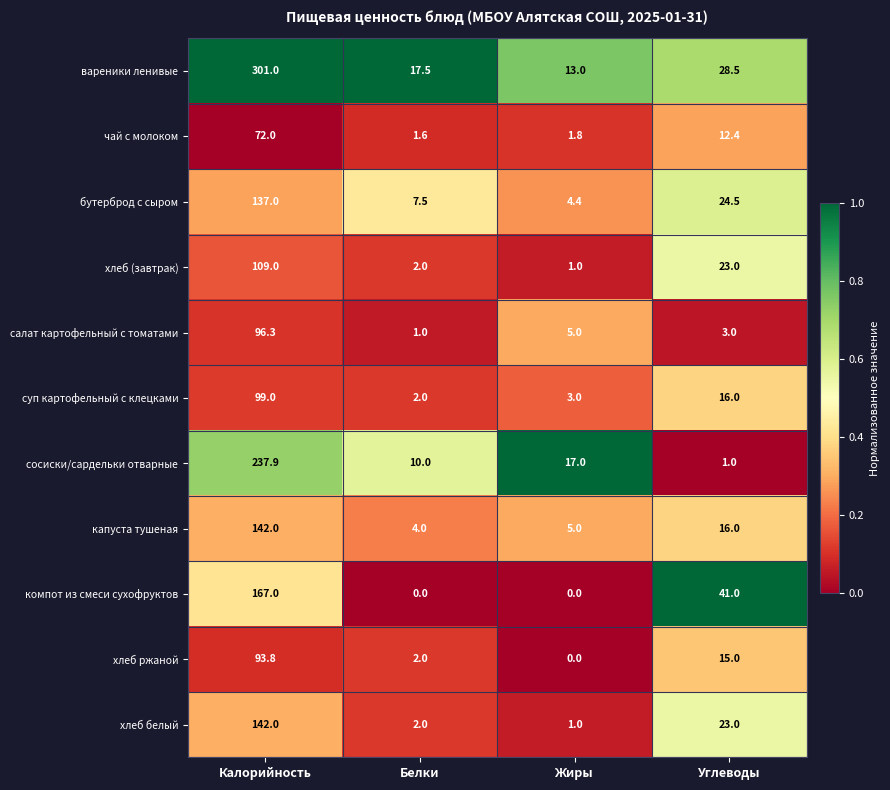

Which series has the widest spread of values?

вареники ленивые